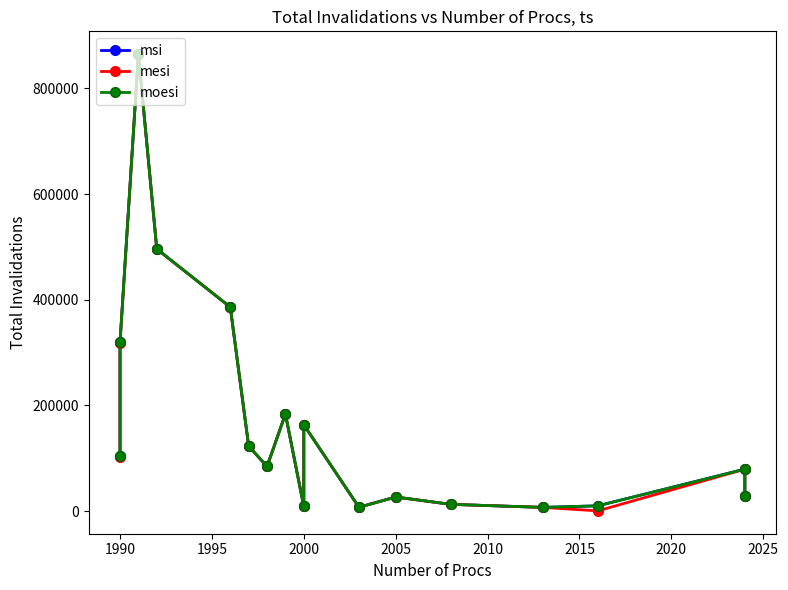

What are all the series names shown in the legend?

msi, mesi, moesi